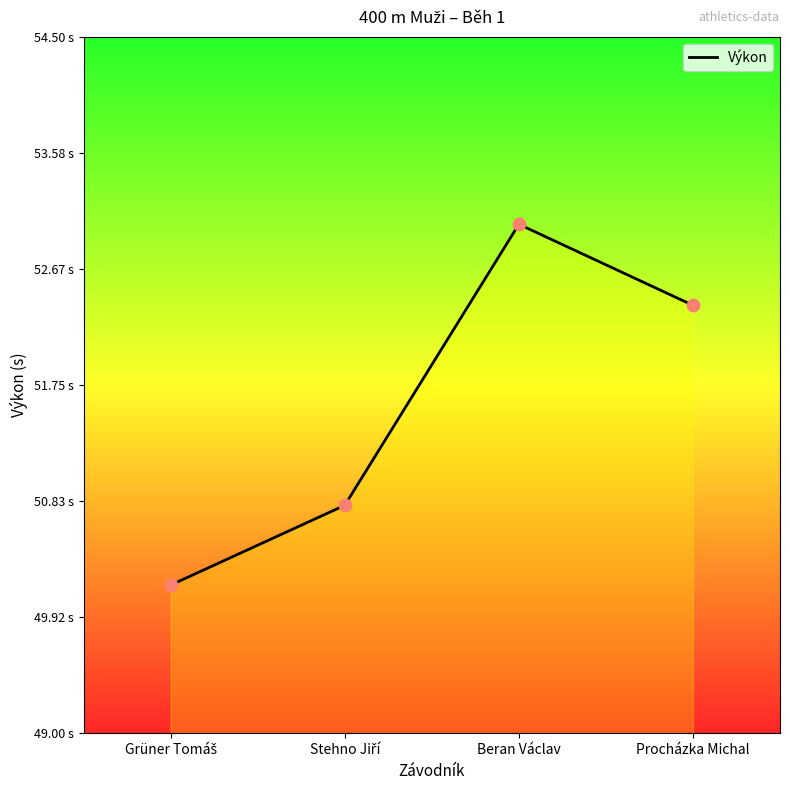

Between Grüner Tomáš and Procházka Michal, which is larger?

Procházka Michal